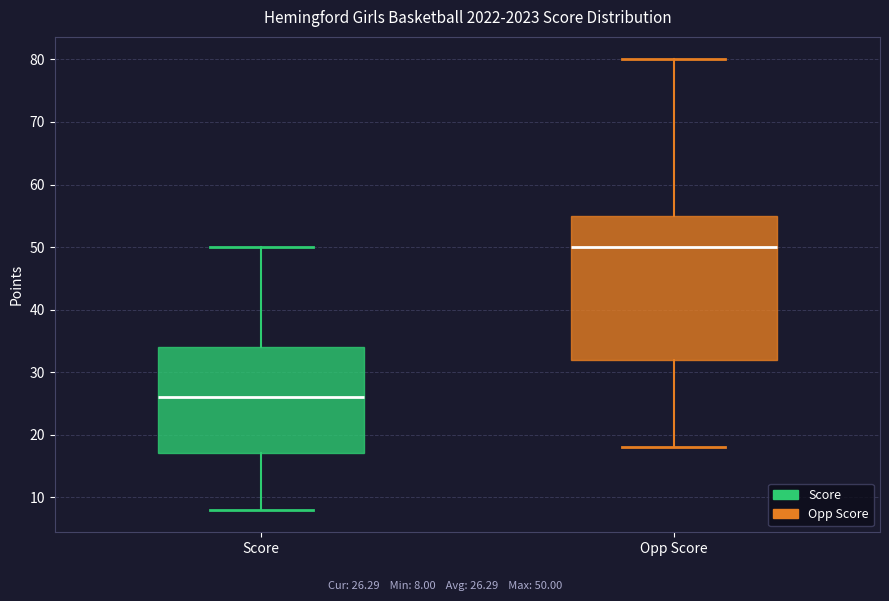

Reading left to right, transcribe this box plot: for each box, give where its median line is, the range the box spans, and where its two whiskers end, as read against the y-axis. The values are not printed on the chart, so give them approximately, as read against the axis.

Score: median 26, box 17 to 34, whiskers 8 to 50
Opp Score: median 50, box 32 to 55, whiskers 18 to 80